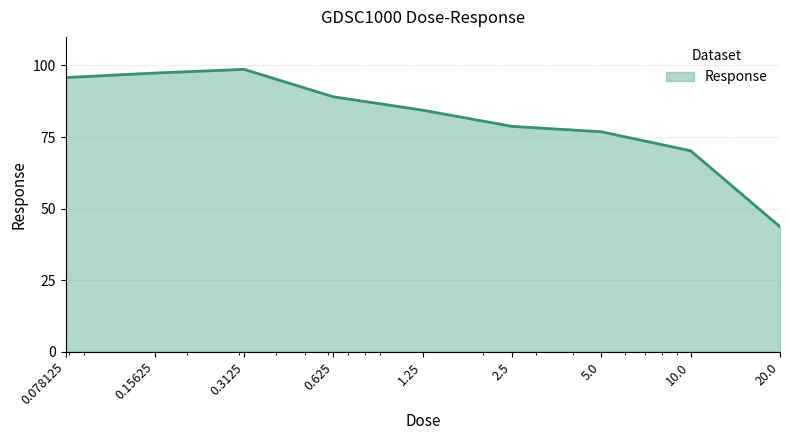

What is the maximum value shown in the chart?

98.6